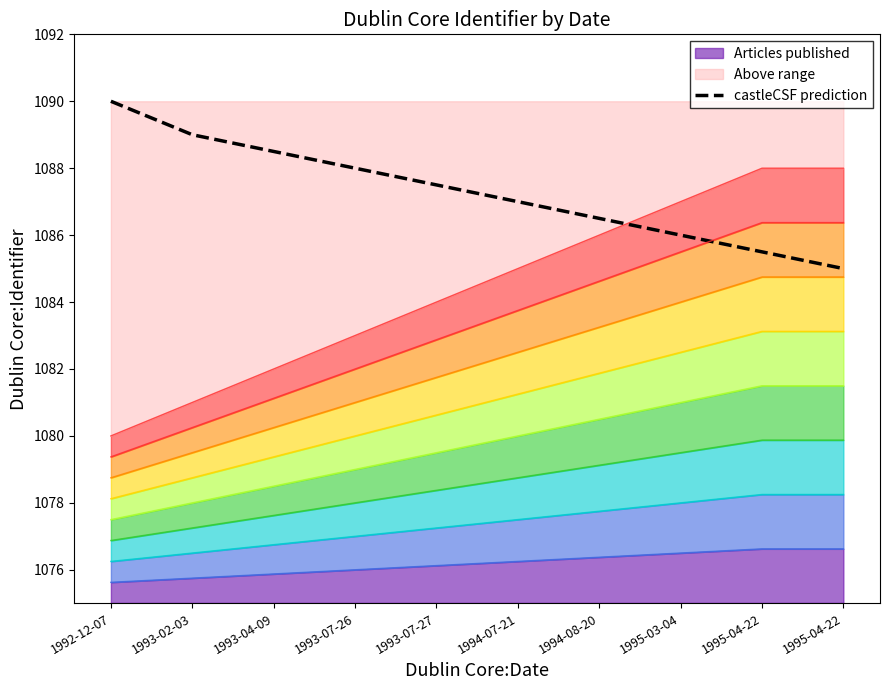

What is the change in value from 1993-07-27 to 1995-03-04?

-1.5